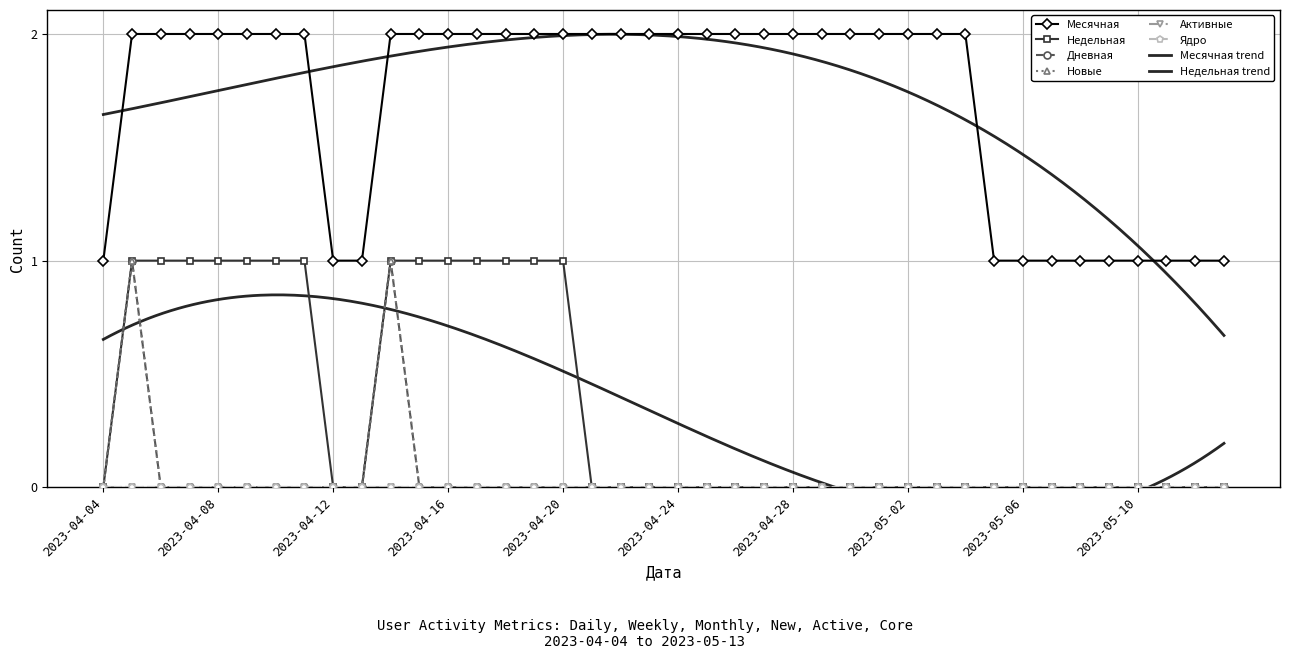

Reading left to right, extract all data points from this chart.

Месячная: 2023-05-13=1	2023-05-12=1	2023-05-11=1	2023-05-10=1	2023-05-09=1	2023-05-08=1	2023-05-07=1	2023-05-06=1	2023-05-05=1	2023-05-04=2	2023-05-03=2	2023-05-02=2	2023-05-01=2	2023-04-30=2	2023-04-29=2	2023-04-28=2	2023-04-27=2	2023-04-26=2	2023-04-25=2	2023-04-24=2	2023-04-23=2	2023-04-22=2	2023-04-21=2	2023-04-20=2	2023-04-19=2	2023-04-18=2	2023-04-17=2	2023-04-16=2	2023-04-15=2	2023-04-14=2	2023-04-13=1	2023-04-12=1	2023-04-11=2	2023-04-10=2	2023-04-09=2	2023-04-08=2	2023-04-07=2	2023-04-06=2	2023-04-05=2	2023-04-04=1
Недельная: 2023-05-13=0	2023-05-12=0	2023-05-11=0	2023-05-10=0	2023-05-09=0	2023-05-08=0	2023-05-07=0	2023-05-06=0	2023-05-05=0	2023-05-04=0	2023-05-03=0	2023-05-02=0	2023-05-01=0	2023-04-30=0	2023-04-29=0	2023-04-28=0	2023-04-27=0	2023-04-26=0	2023-04-25=0	2023-04-24=0	2023-04-23=0	2023-04-22=0	2023-04-21=0	2023-04-20=1	2023-04-19=1	2023-04-18=1	2023-04-17=1	2023-04-16=1	2023-04-15=1	2023-04-14=1	2023-04-13=0	2023-04-12=0	2023-04-11=1	2023-04-10=1	2023-04-09=1	2023-04-08=1	2023-04-07=1	2023-04-06=1	2023-04-05=1	2023-04-04=0
Дневная: 2023-05-13=0	2023-05-12=0	2023-05-11=0	2023-05-10=0	2023-05-09=0	2023-05-08=0	2023-05-07=0	2023-05-06=0	2023-05-05=0	2023-05-04=0	2023-05-03=0	2023-05-02=0	2023-05-01=0	2023-04-30=0	2023-04-29=0	2023-04-28=0	2023-04-27=0	2023-04-26=0	2023-04-25=0	2023-04-24=0	2023-04-23=0	2023-04-22=0	2023-04-21=0	2023-04-20=0	2023-04-19=0	2023-04-18=0	2023-04-17=0	2023-04-16=0	2023-04-15=0	2023-04-14=1	2023-04-13=0	2023-04-12=0	2023-04-11=0	2023-04-10=0	2023-04-09=0	2023-04-08=0	2023-04-07=0	2023-04-06=0	2023-04-05=1	2023-04-04=0
Новые: 2023-05-13=0	2023-05-12=0	2023-05-11=0	2023-05-10=0	2023-05-09=0	2023-05-08=0	2023-05-07=0	2023-05-06=0	2023-05-05=0	2023-05-04=0	2023-05-03=0	2023-05-02=0	2023-05-01=0	2023-04-30=0	2023-04-29=0	2023-04-28=0	2023-04-27=0	2023-04-26=0	2023-04-25=0	2023-04-24=0	2023-04-23=0	2023-04-22=0	2023-04-21=0	2023-04-20=0	2023-04-19=0	2023-04-18=0	2023-04-17=0	2023-04-16=0	2023-04-15=0	2023-04-14=1	2023-04-13=0	2023-04-12=0	2023-04-11=0	2023-04-10=0	2023-04-09=0	2023-04-08=0	2023-04-07=0	2023-04-06=0	2023-04-05=1	2023-04-04=0
Активные: 2023-05-13=0	2023-05-12=0	2023-05-11=0	2023-05-10=0	2023-05-09=0	2023-05-08=0	2023-05-07=0	2023-05-06=0	2023-05-05=0	2023-05-04=0	2023-05-03=0	2023-05-02=0	2023-05-01=0	2023-04-30=0	2023-04-29=0	2023-04-28=0	2023-04-27=0	2023-04-26=0	2023-04-25=0	2023-04-24=0	2023-04-23=0	2023-04-22=0	2023-04-21=0	2023-04-20=0	2023-04-19=0	2023-04-18=0	2023-04-17=0	2023-04-16=0	2023-04-15=0	2023-04-14=0	2023-04-13=0	2023-04-12=0	2023-04-11=0	2023-04-10=0	2023-04-09=0	2023-04-08=0	2023-04-07=0	2023-04-06=0	2023-04-05=0	2023-04-04=0
Ядро: 2023-05-13=0	2023-05-12=0	2023-05-11=0	2023-05-10=0	2023-05-09=0	2023-05-08=0	2023-05-07=0	2023-05-06=0	2023-05-05=0	2023-05-04=0	2023-05-03=0	2023-05-02=0	2023-05-01=0	2023-04-30=0	2023-04-29=0	2023-04-28=0	2023-04-27=0	2023-04-26=0	2023-04-25=0	2023-04-24=0	2023-04-23=0	2023-04-22=0	2023-04-21=0	2023-04-20=0	2023-04-19=0	2023-04-18=0	2023-04-17=0	2023-04-16=0	2023-04-15=0	2023-04-14=0	2023-04-13=0	2023-04-12=0	2023-04-11=0	2023-04-10=0	2023-04-09=0	2023-04-08=0	2023-04-07=0	2023-04-06=0	2023-04-05=0	2023-04-04=0